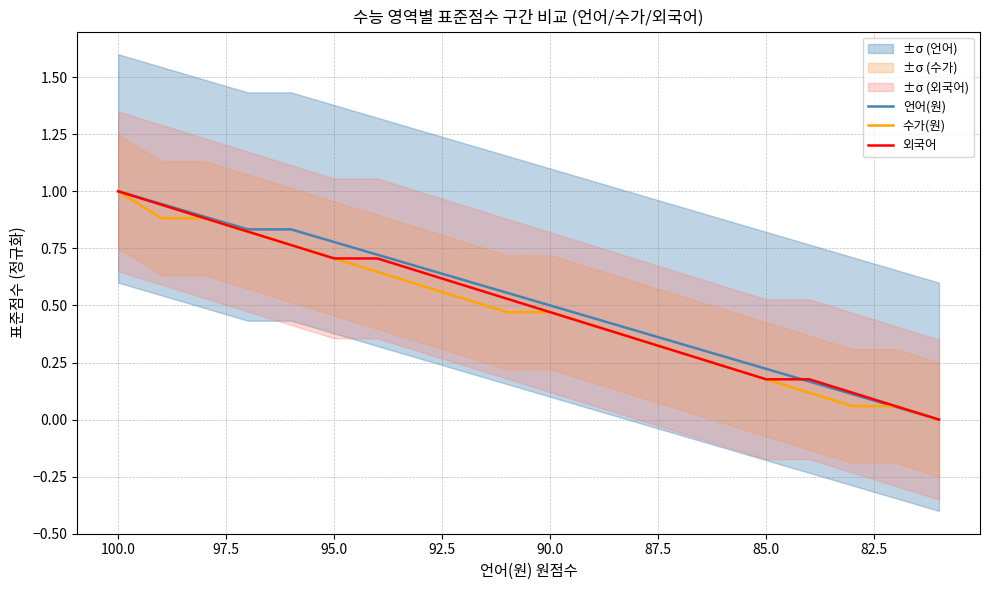

Rank the series by their average value, from highest to lowest.

언어(원), 외국어, 수가(원)